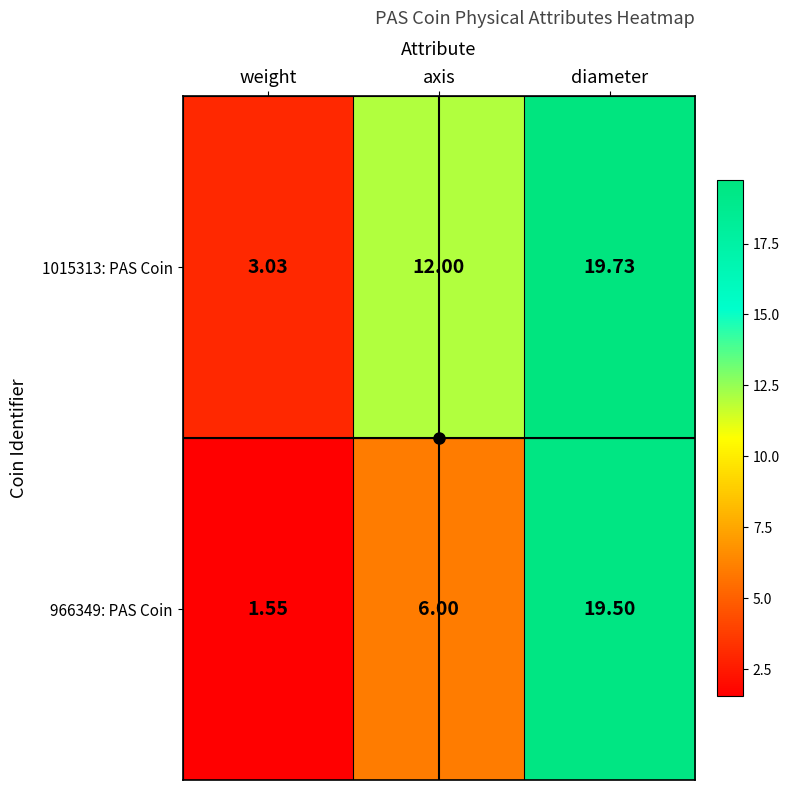

List the labels in order of 966349: PAS Coin value, largest first.

diameter, axis, weight